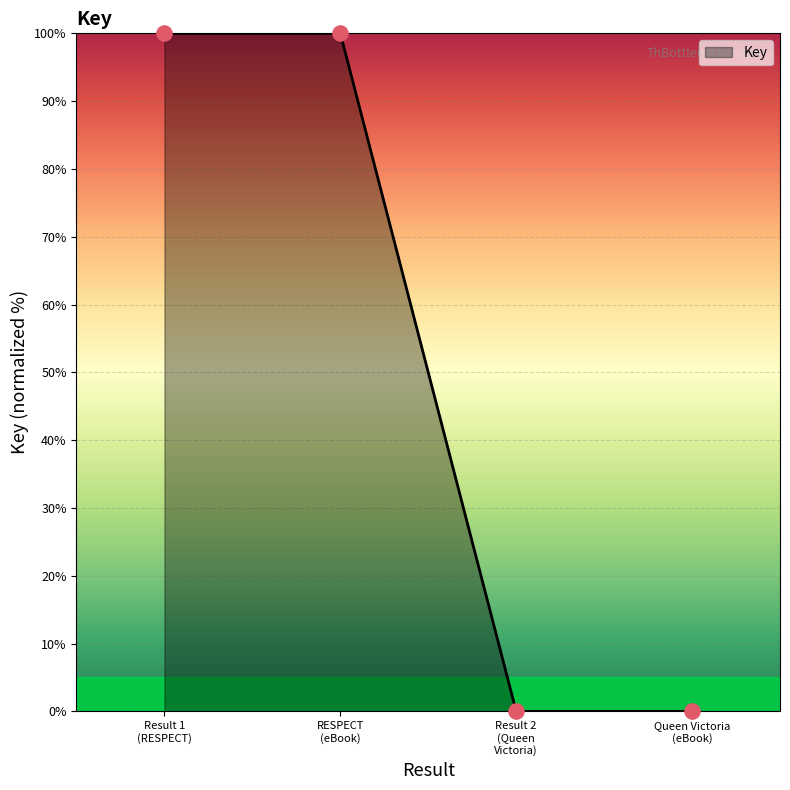

What is the maximum value shown in the chart?

100